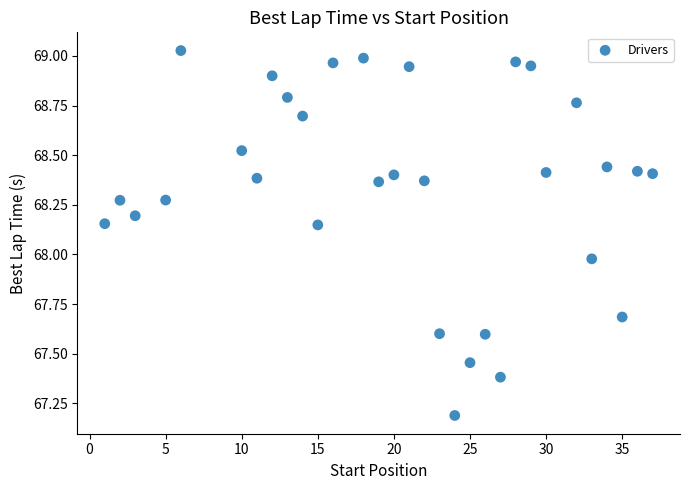

What is the range of X values (max minus min)?

36.0